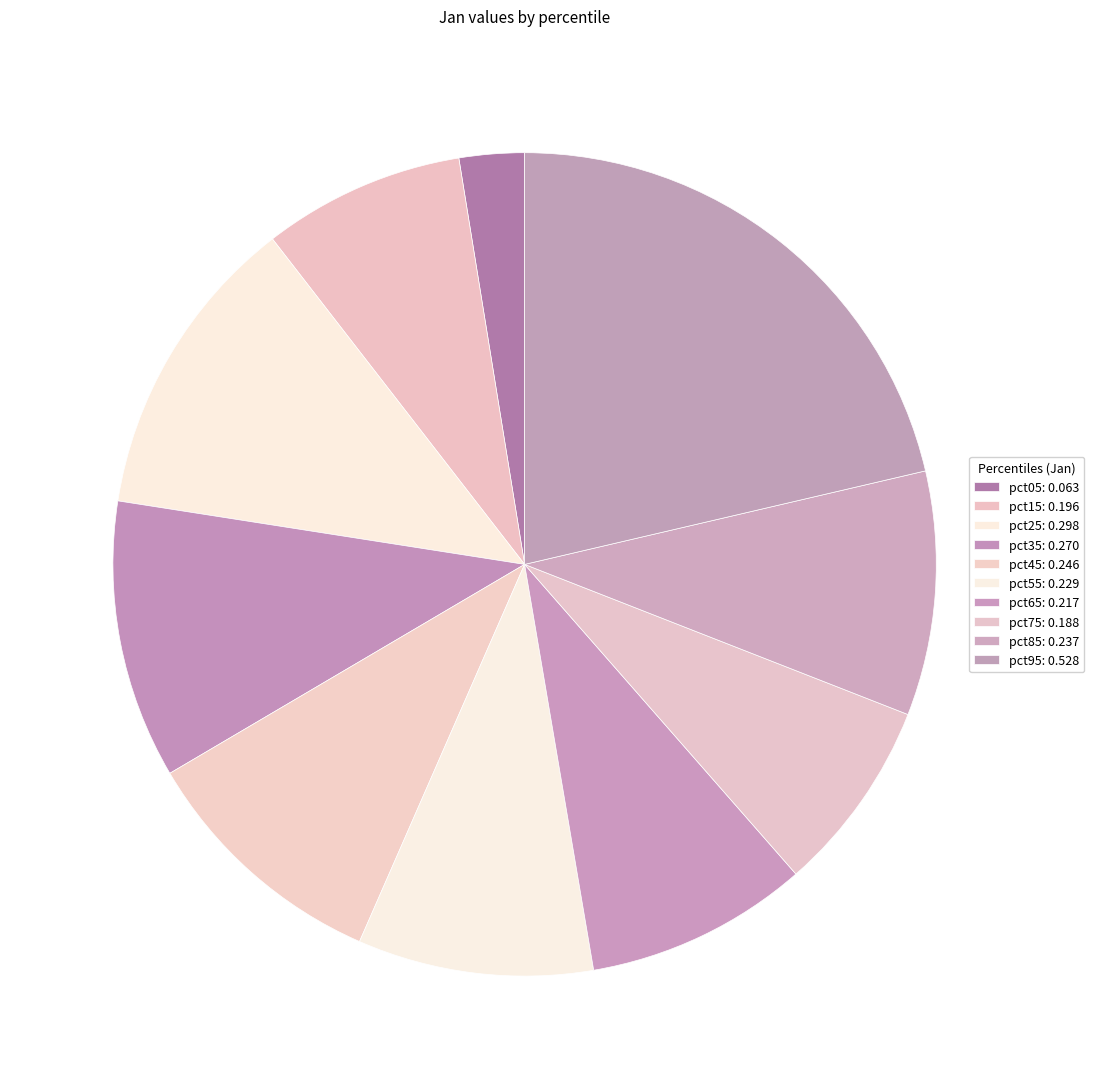

Is it true that pct05 is 12% of the pie?

False